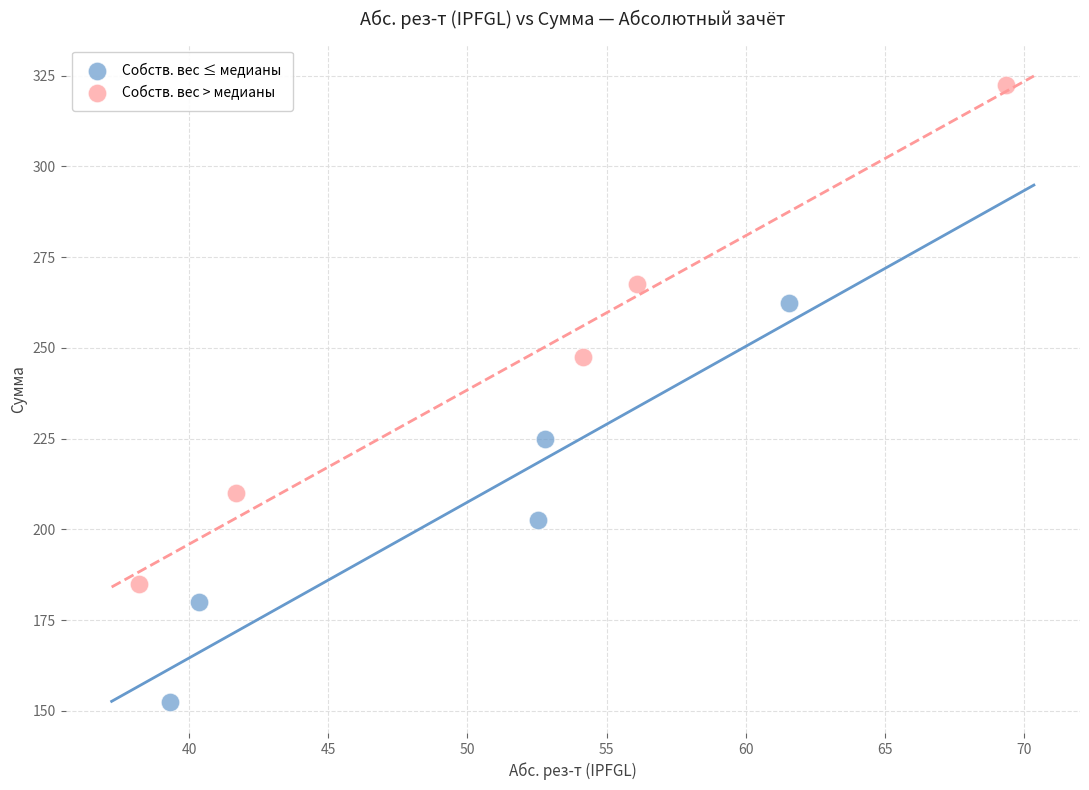

Which series has the widest spread of Y values?

Собств. вес > медианы